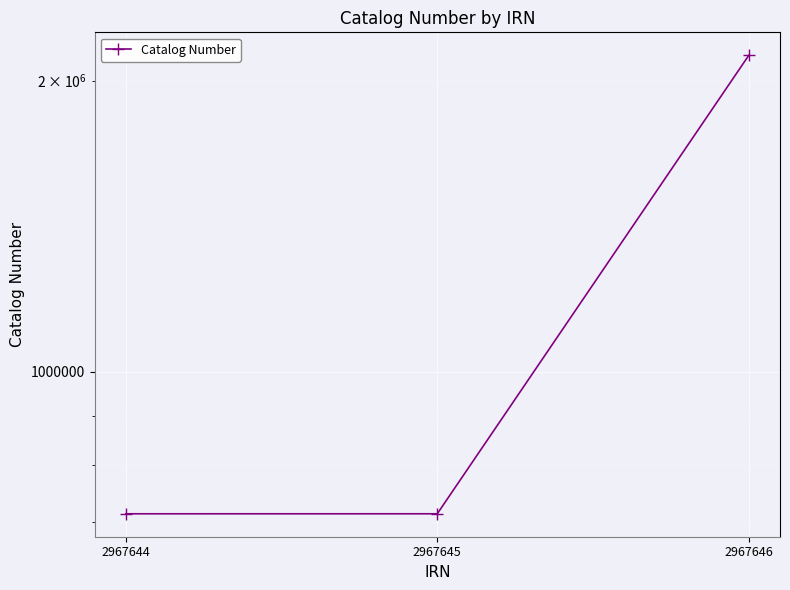

What is the value of the 1st point from the left?

712998